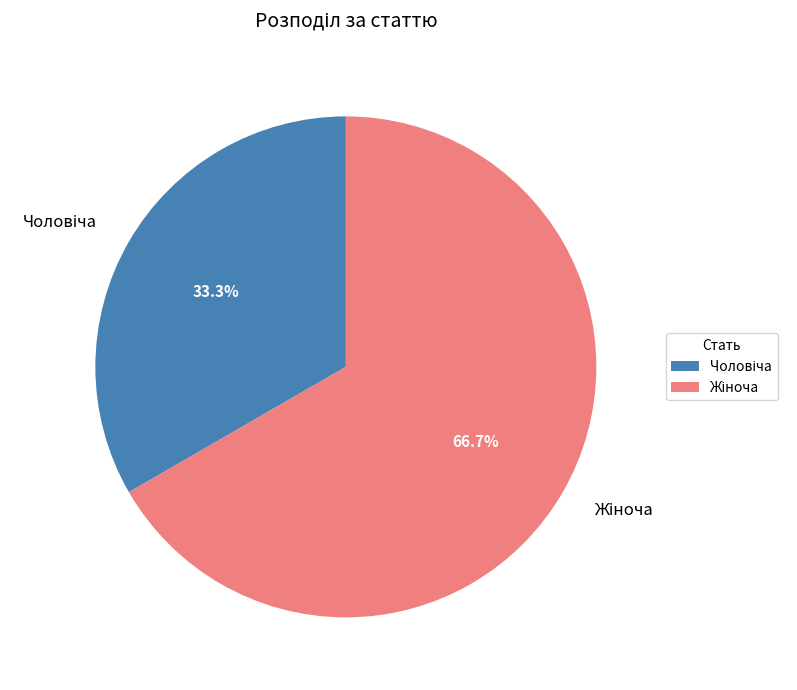

Is there any slice that represents more than half of the pie?

Yes